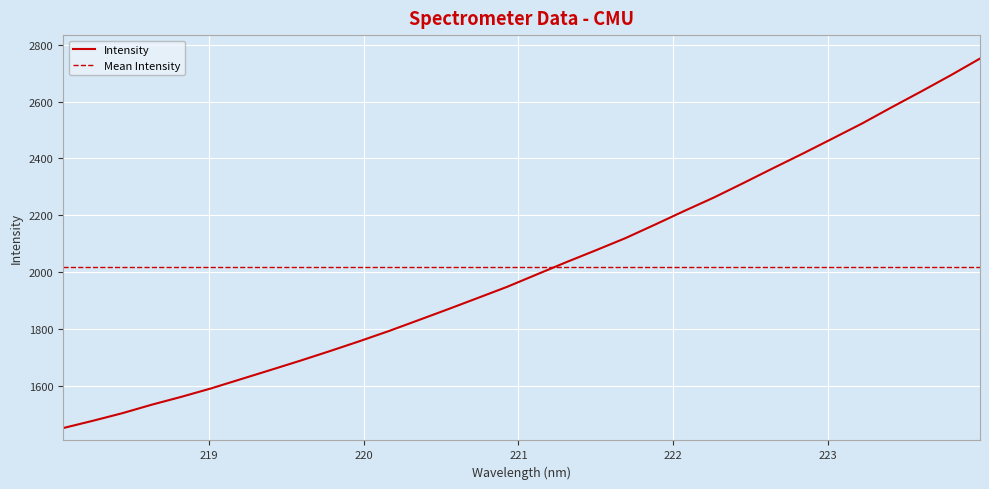

After their last crossing, which series has the higher values: Mean Intensity or Intensity?

Intensity